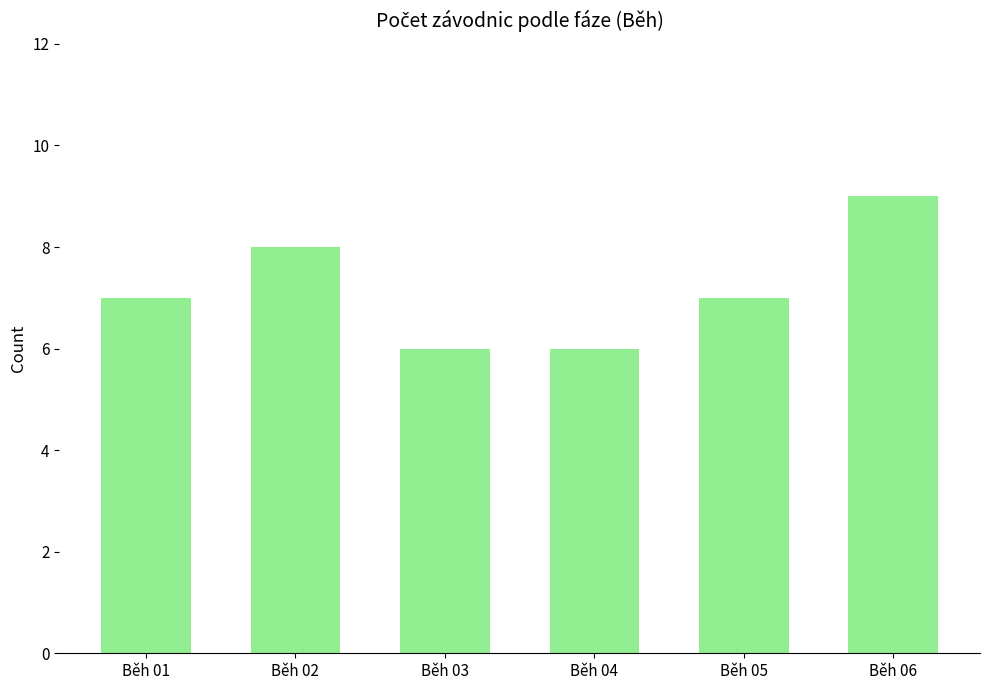

What is the average value?

7